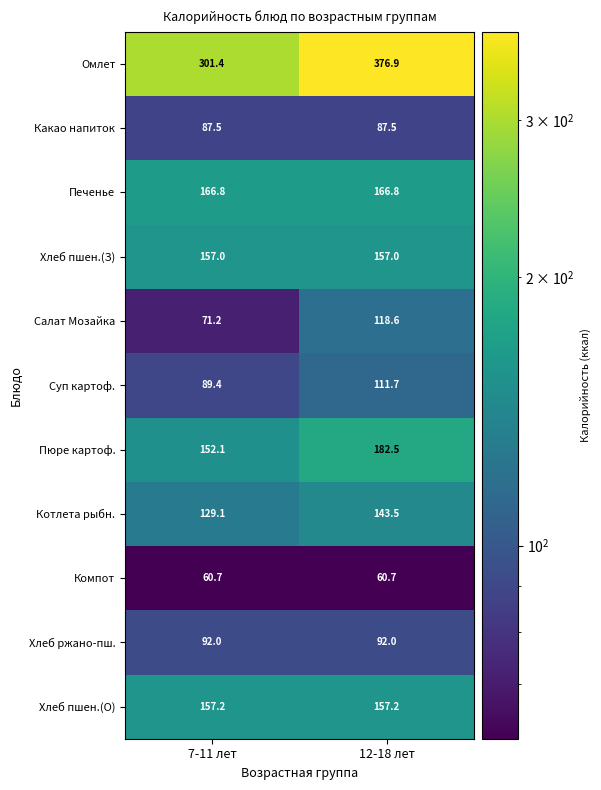

At which category does the chart reach its peak across all series?

12-18 лет